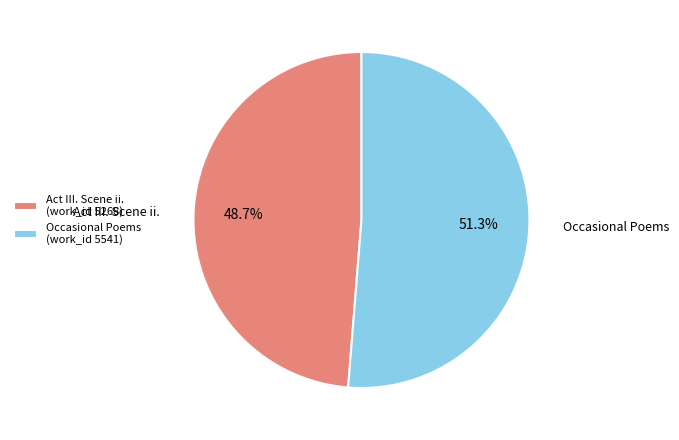

Count the number of slices in the pie.

2